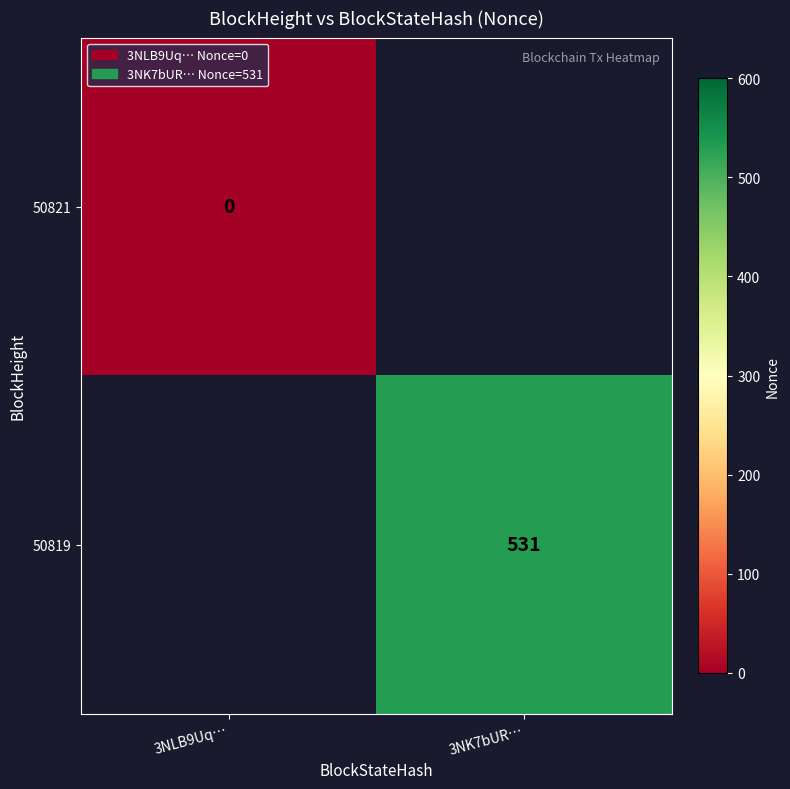

The value of 50819 at 3NK7bUR… is 208. True or false?

False